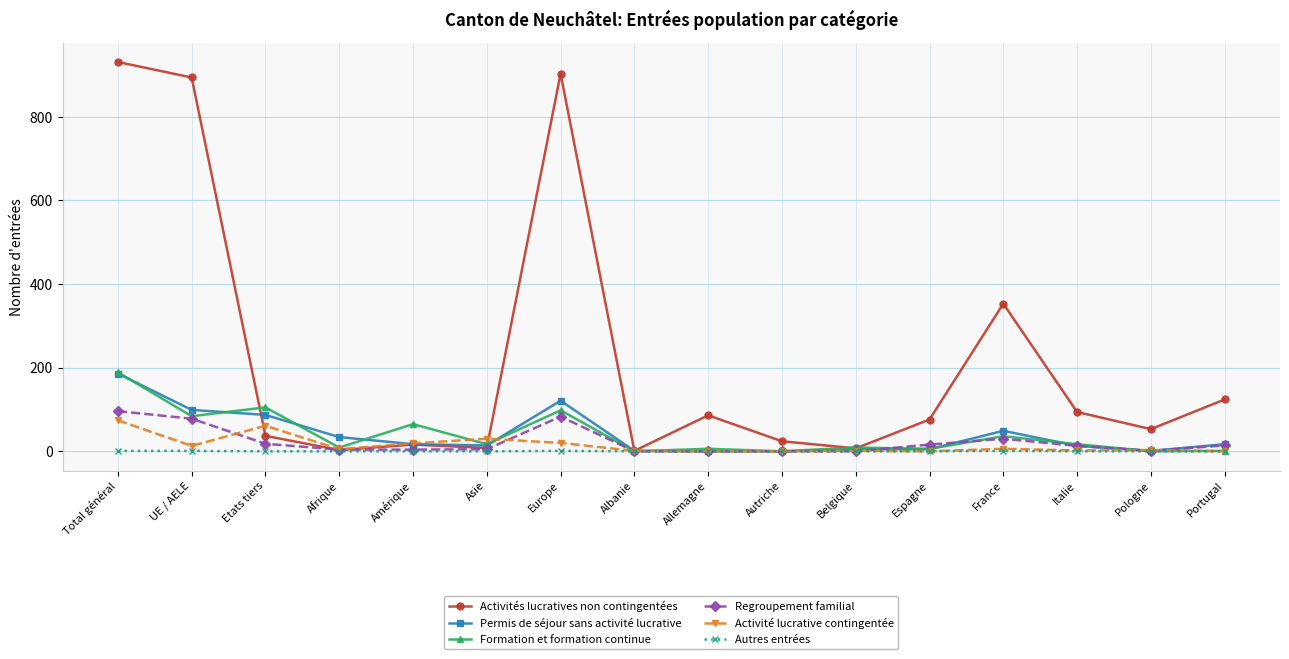

Is it true that Formation et formation continue equals 6 at Allemagne?

True